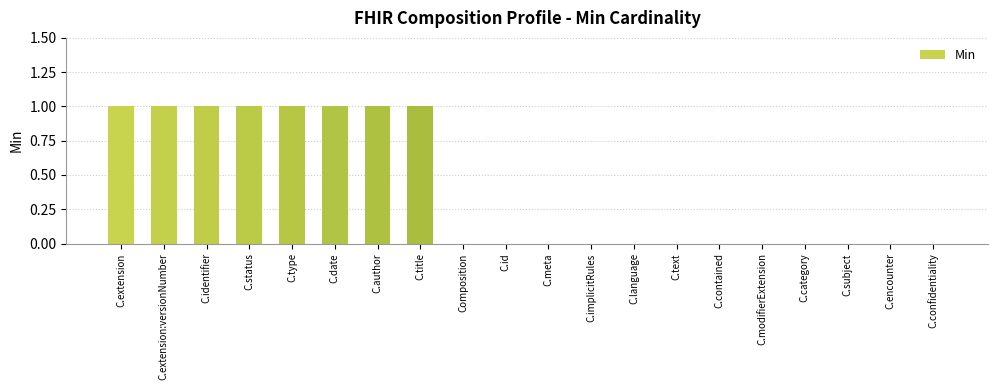

The value at C.identifier is 1. True or false?

True